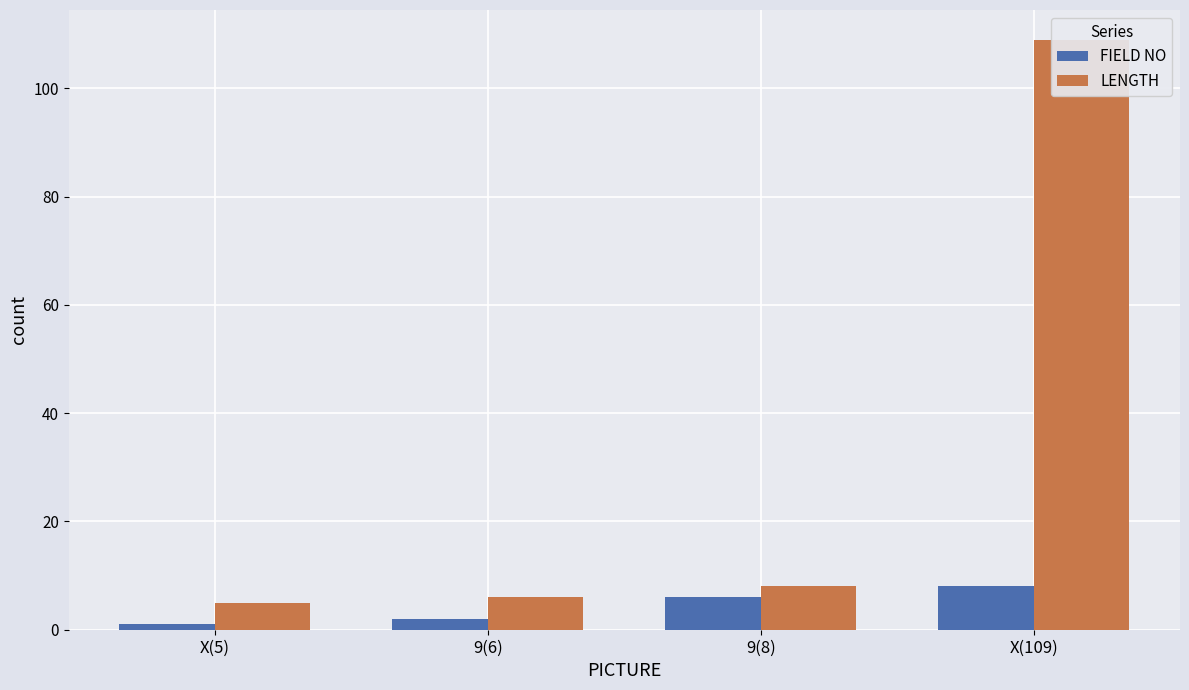

Rank the series by their maximum value, from lowest to highest.

FIELD NO, LENGTH